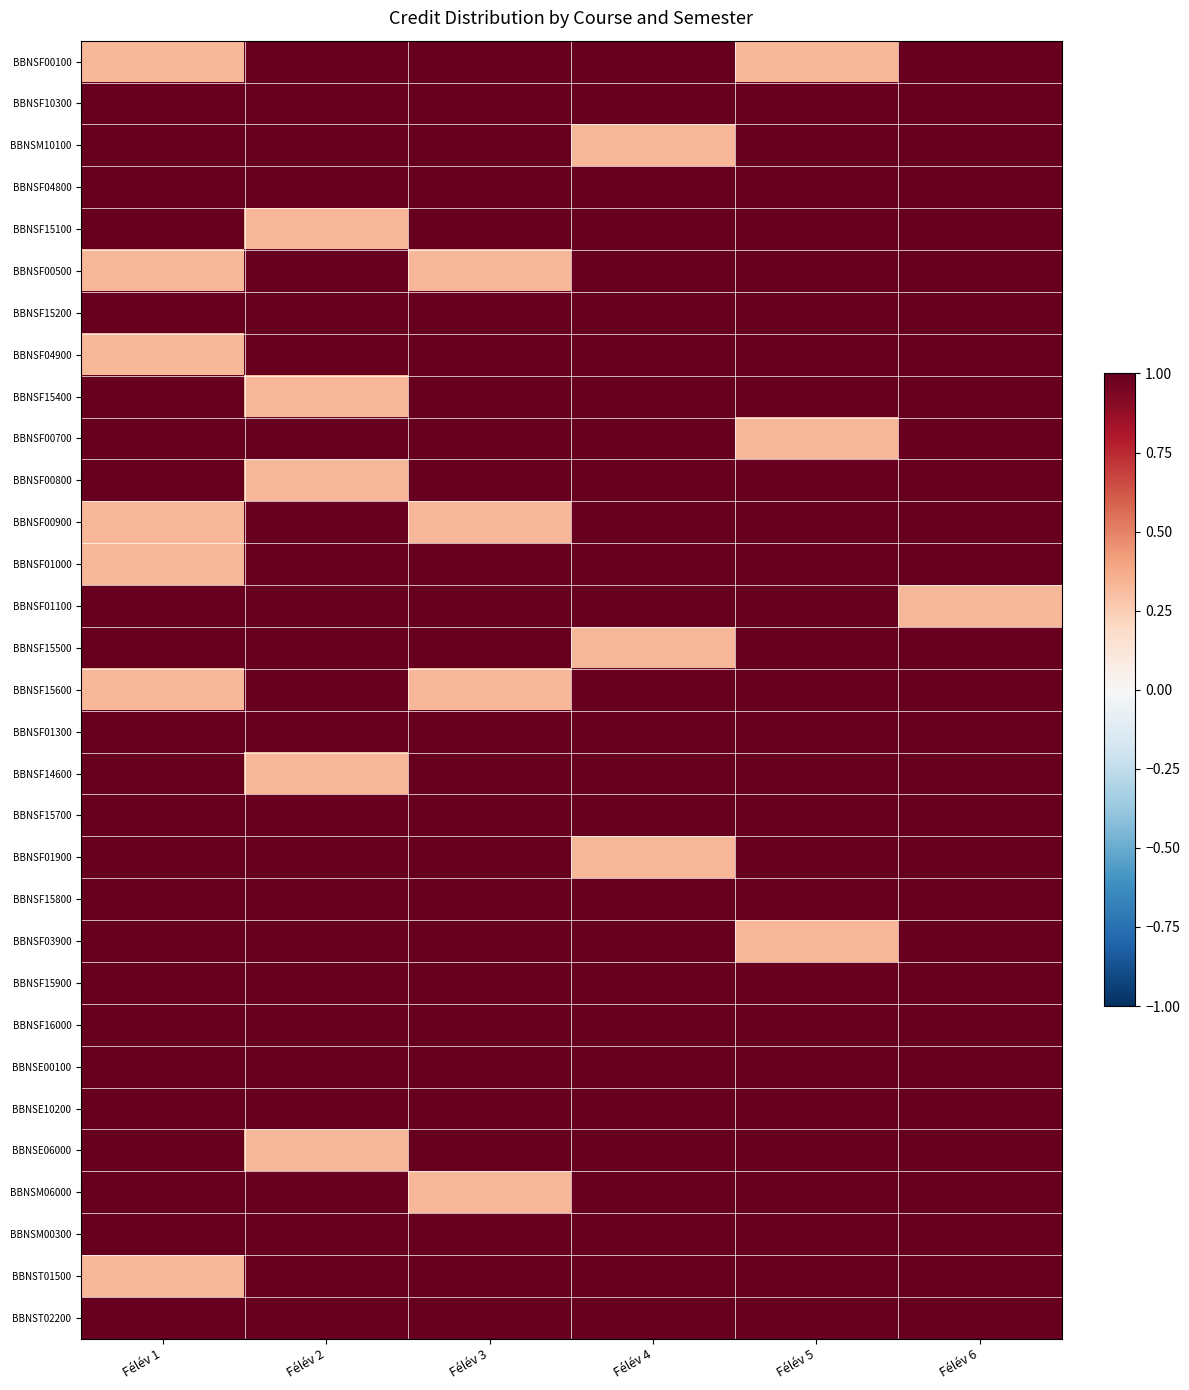

Which category has the highest value across all series?

Félév 2